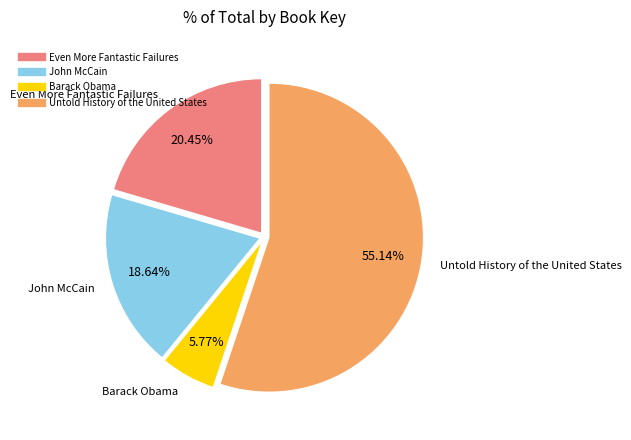

Count the number of slices in the pie.

4